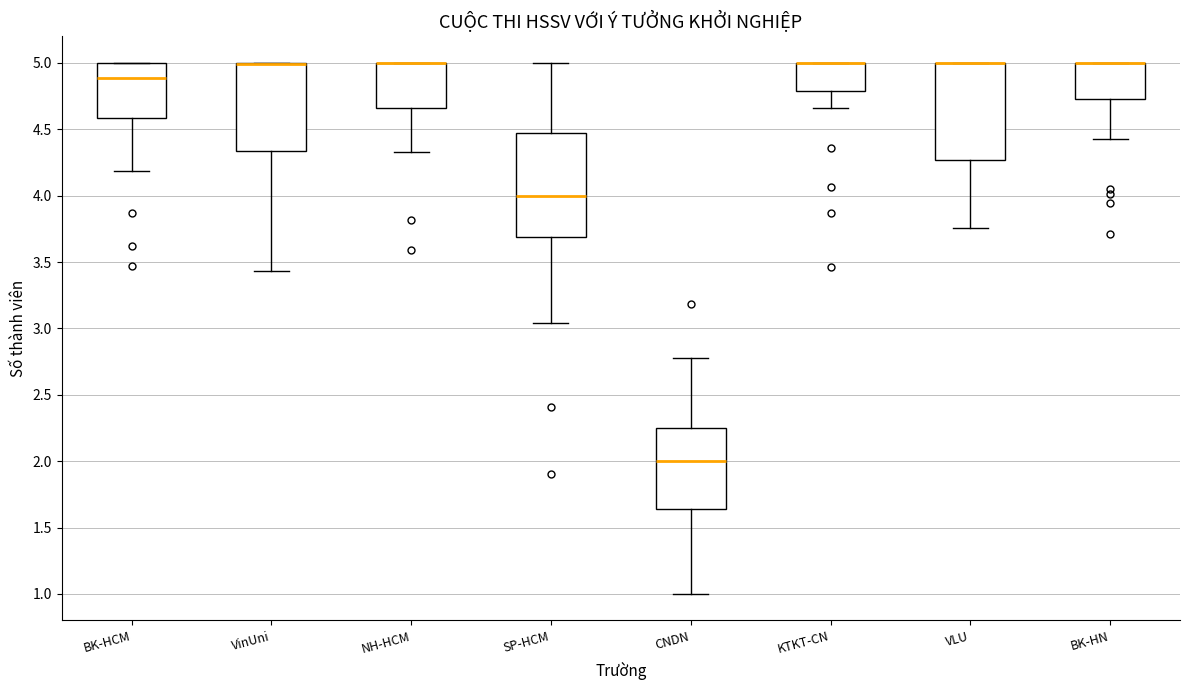

Reading left to right, read every box against the y-axis: the position of its median line, the range the box covers, and the ends of its whiskers. The values are not printed on the chart, so give them approximately, as read against the axis.

BK-HCM: median 4.90, box 4.60 to 5.00, whiskers 4.20 to 5.00
VinUni: median 5.00 (drawn on the box's upper edge), box 4.35 to 5.00, whiskers 3.45 to 5.00
NH-HCM: median 5.00 (drawn on the box's upper edge), box 4.65 to 5.00, whiskers 4.35 to 5.00
SP-HCM: median 4.00, box 3.70 to 4.45, whiskers 3.05 to 5.00
CNDN: median 2.00, box 1.65 to 2.25, whiskers 1.00 to 2.75
KTKT-CN: median 5.00 (drawn on the box's upper edge), box 4.80 to 5.00, whiskers 4.65 to 5.00
VLU: median 5.00 (drawn on the box's upper edge), box 4.25 to 5.00, whiskers 3.75 to 5.00
BK-HN: median 5.00 (drawn on the box's upper edge), box 4.75 to 5.00, whiskers 4.45 to 5.00